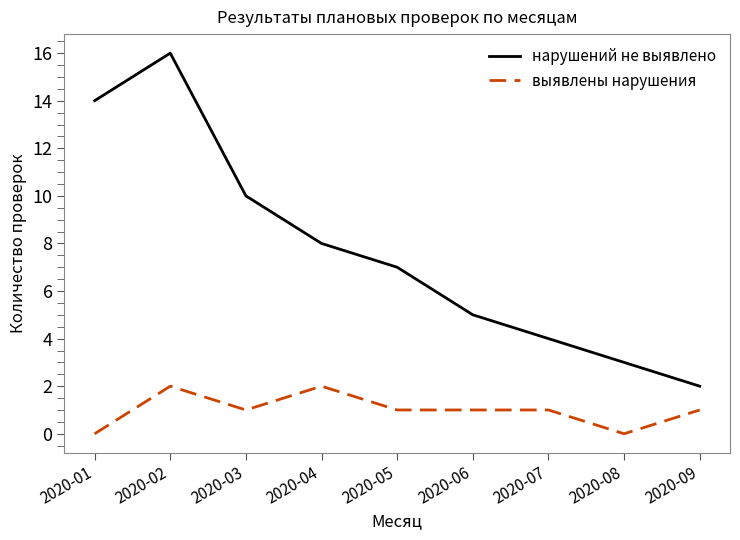

What are all the series names shown in the legend?

нарушений не выявлено, выявлены нарушения